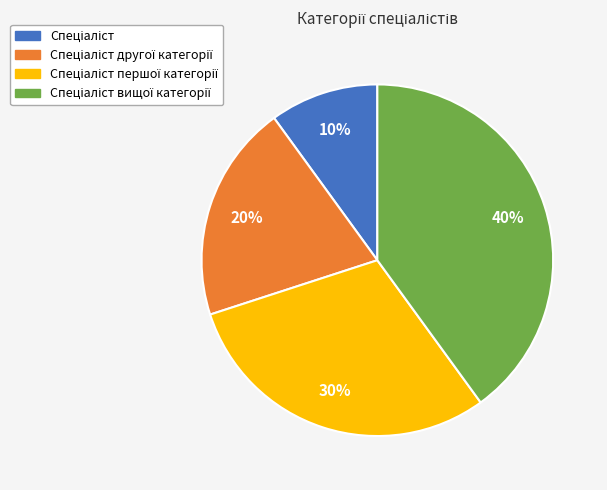

Does any single category account for the majority?

No